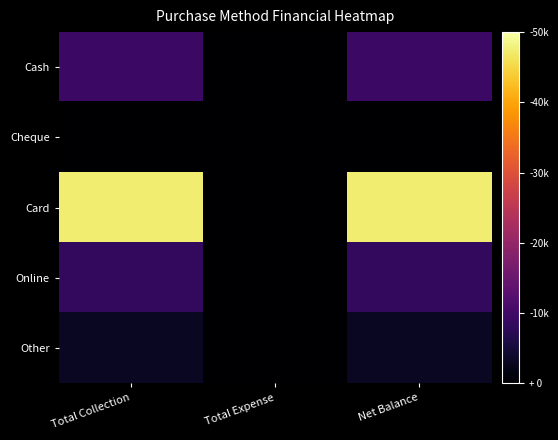

What is the spread (max minus min) of values at Net Balance?

47428